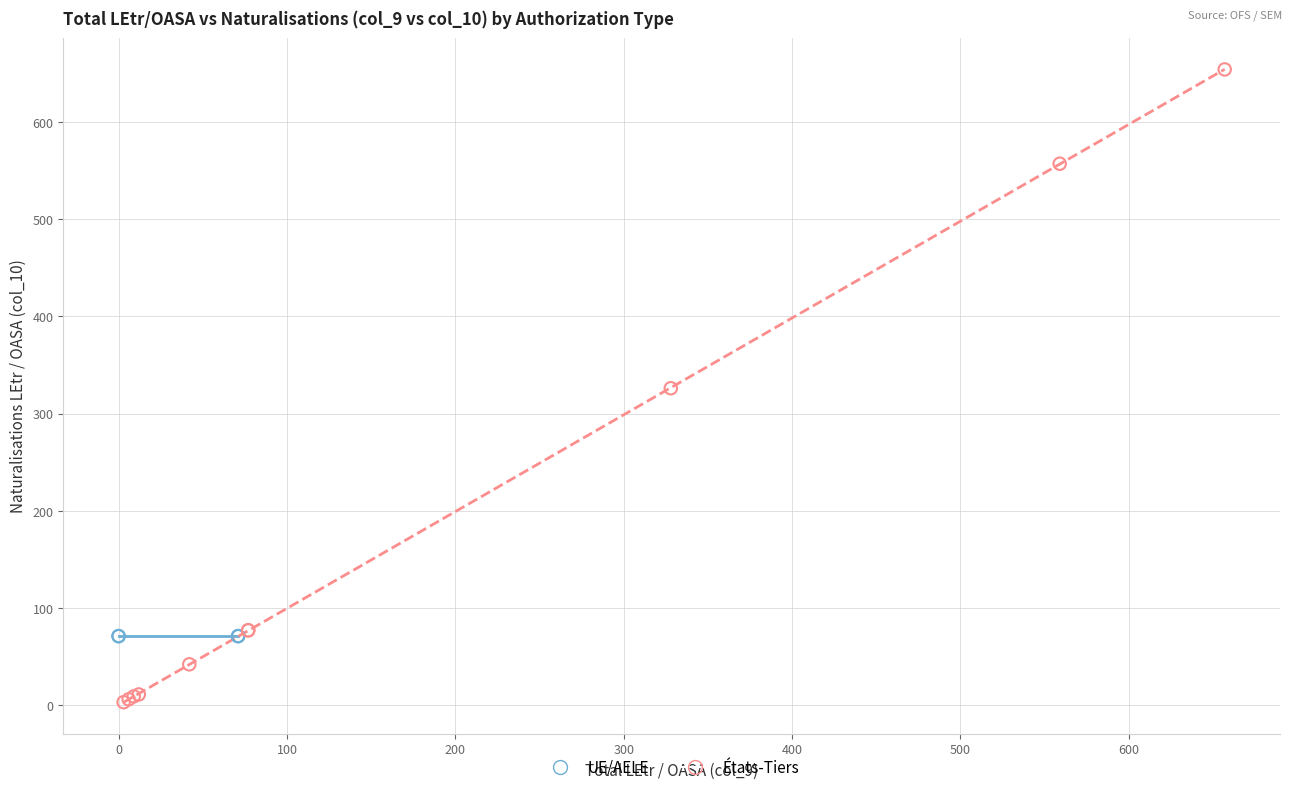

Which series reaches the maximum Y coordinate?

États-Tiers